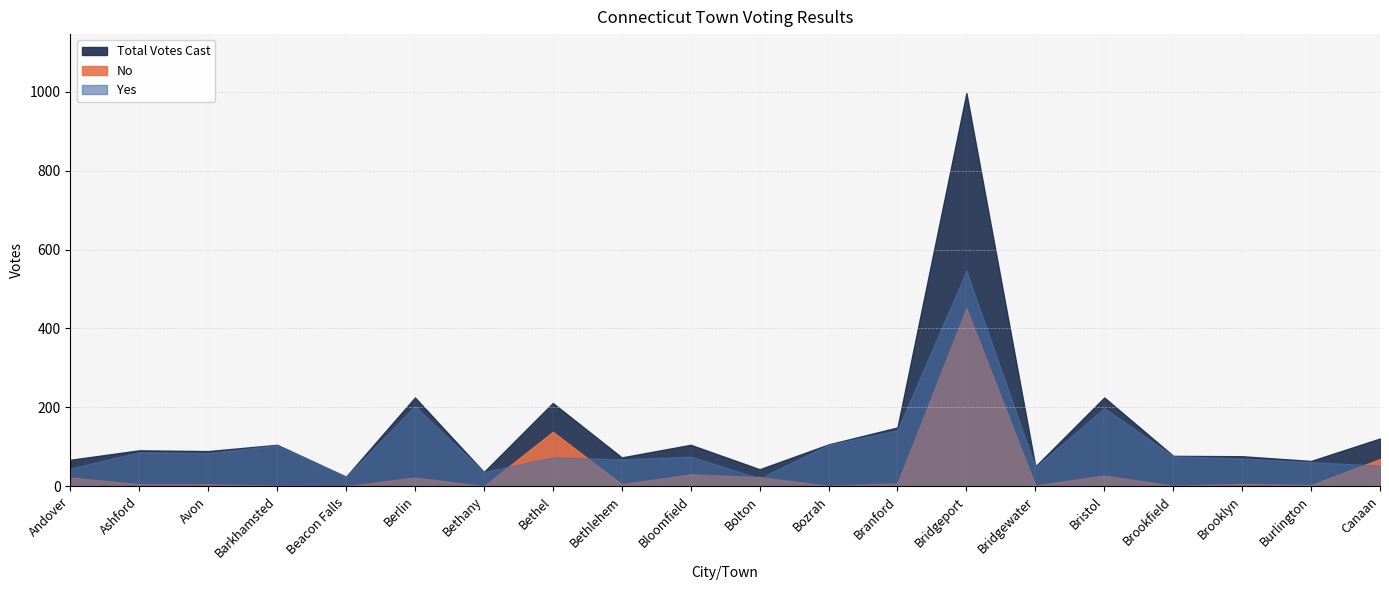

At how many categories does at least one series exceed 876?

1